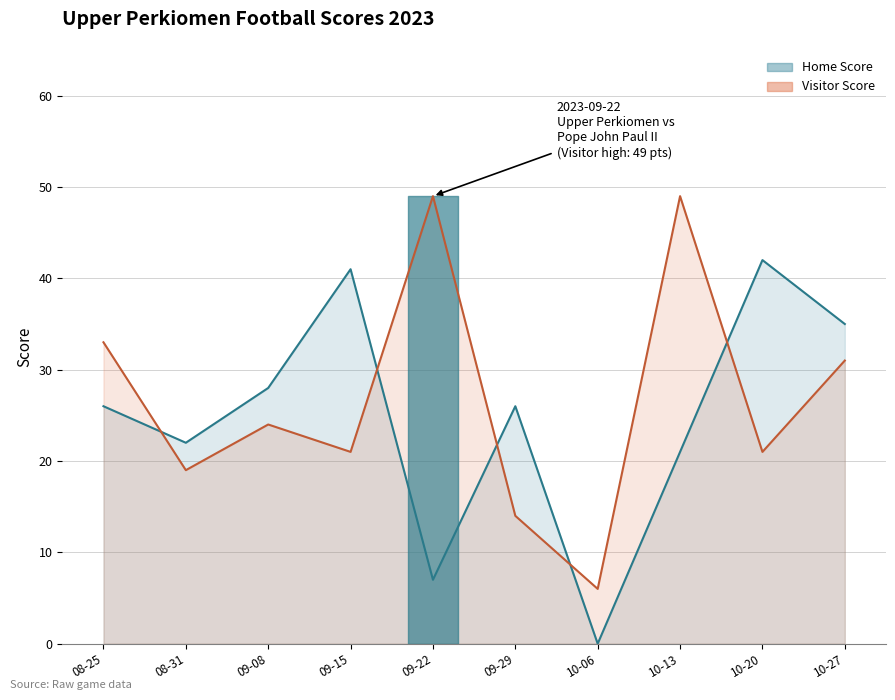

How many values in the Visitor Score series are below 24?

5